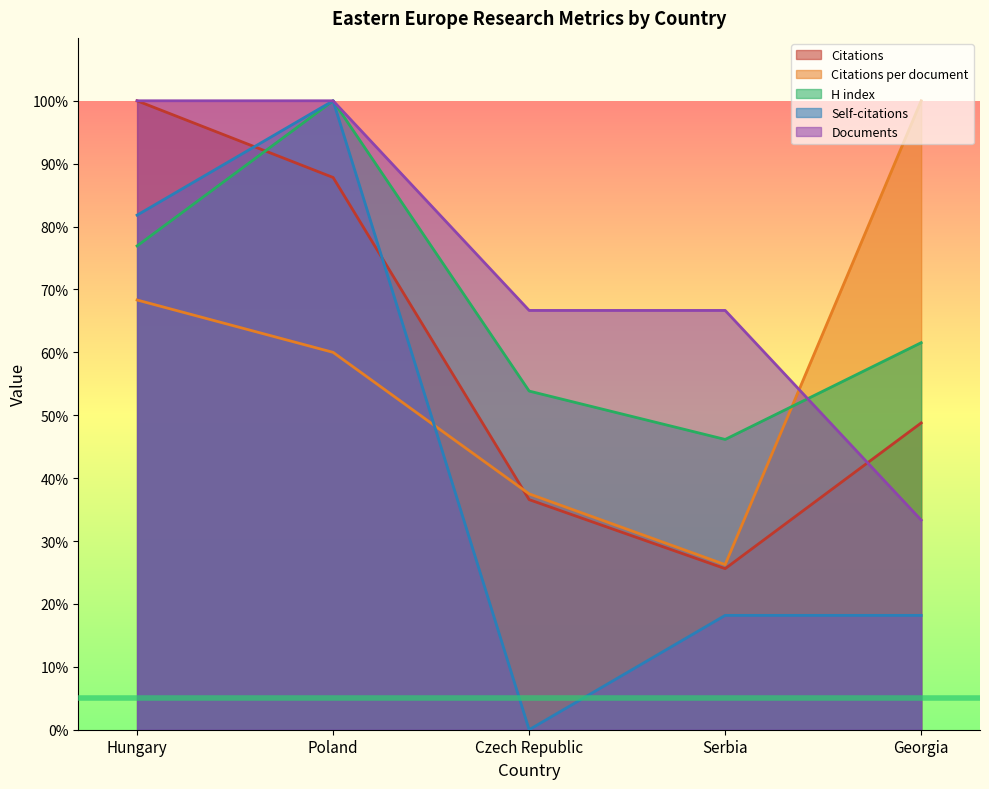

List the series in order of their peak value, lowest first.

Citations, Citations per document, H index, Documents, Self-citations